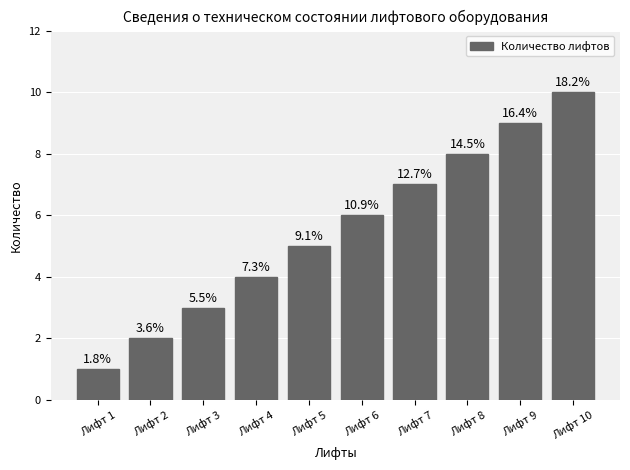

What is the maximum value shown in the chart?

10